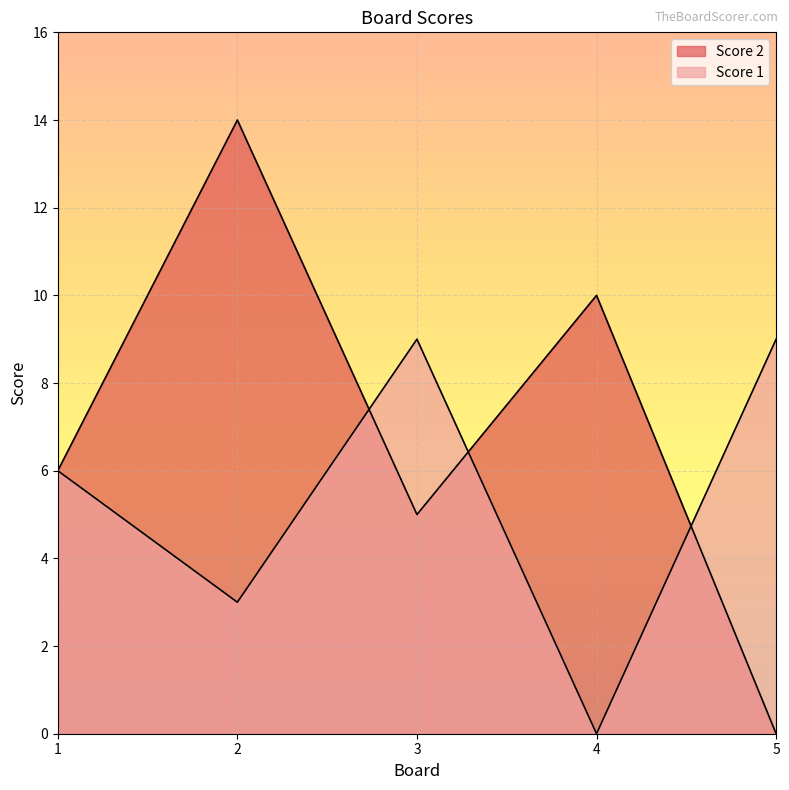

At which label does Score 1 first exceed 6?

3